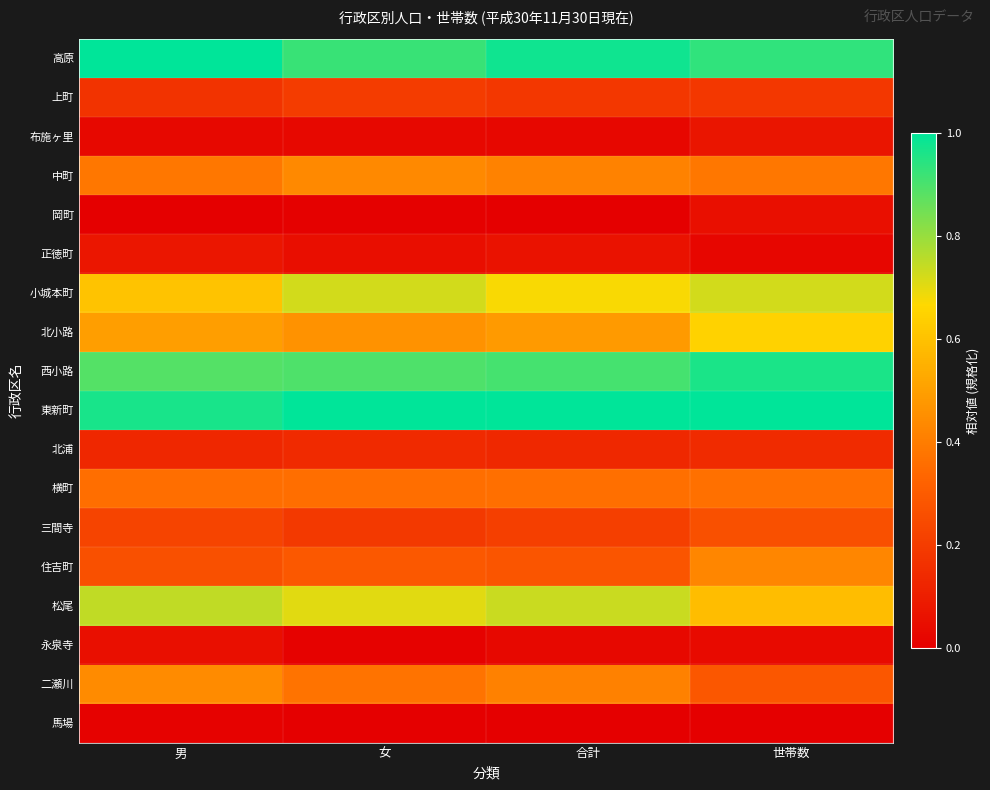

Reading right to left, transcribe all the data shown in this chart.

高原: 世帯数=0.9	合計=1.0	女=0.9	男=1.0
上町: 世帯数=0.2	合計=0.2	女=0.2	男=0.2
布施ヶ里: 世帯数=0.1	合計=0.0	女=0.0	男=0.0
中町: 世帯数=0.4	合計=0.4	女=0.4	男=0.4
岡町: 世帯数=0.1	合計=0.0	女=0.0	男=0.0
正徳町: 世帯数=0.0	合計=0.1	女=0.0	男=0.1
小城本町: 世帯数=0.7	合計=0.7	女=0.7	男=0.6
北小路: 世帯数=0.6	合計=0.5	女=0.5	男=0.5
西小路: 世帯数=1.0	合計=0.9	女=0.9	男=0.9
東新町: 世帯数=1.0	合計=1.0	女=1.0	男=1.0
北浦: 世帯数=0.1	合計=0.1	女=0.1	男=0.1
横町: 世帯数=0.4	合計=0.4	女=0.4	男=0.4
三間寺: 世帯数=0.3	合計=0.2	女=0.2	男=0.2
住吉町: 世帯数=0.4	合計=0.3	女=0.3	男=0.3
松尾: 世帯数=0.6	合計=0.7	女=0.7	男=0.7
永泉寺: 世帯数=0.0	合計=0.0	女=0.0	男=0.1
二瀬川: 世帯数=0.3	合計=0.4	女=0.4	男=0.4
馬場: 世帯数=0.0	合計=0.0	女=0.0	男=0.0